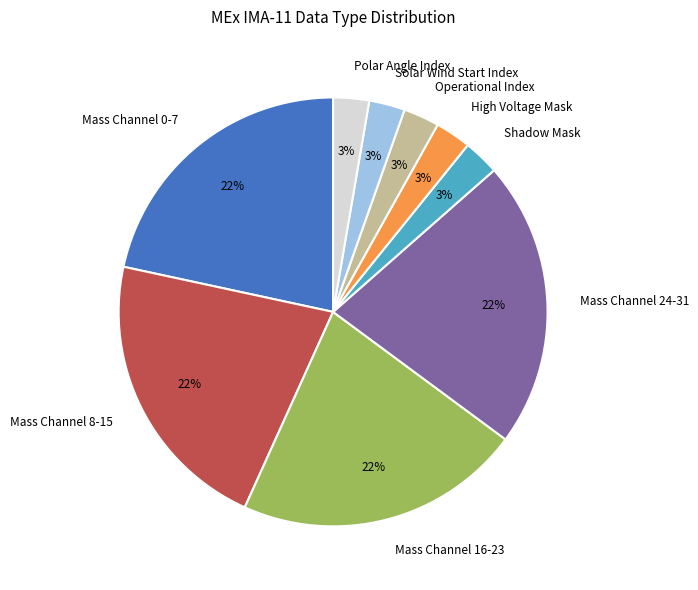

Is the sum of Mass Channel 16-23 and Operational Index greater than half?

No